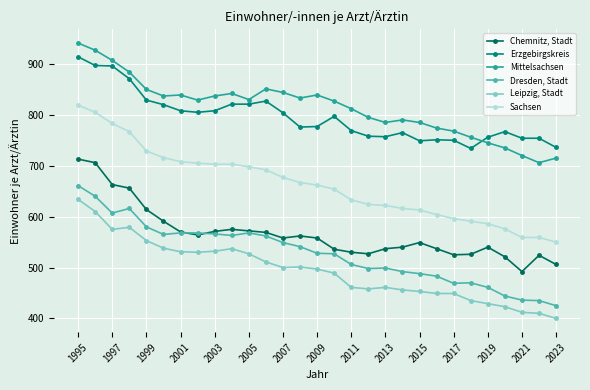

What is the difference between the second highest and second lowest values in the Mittelsachsen series?

212